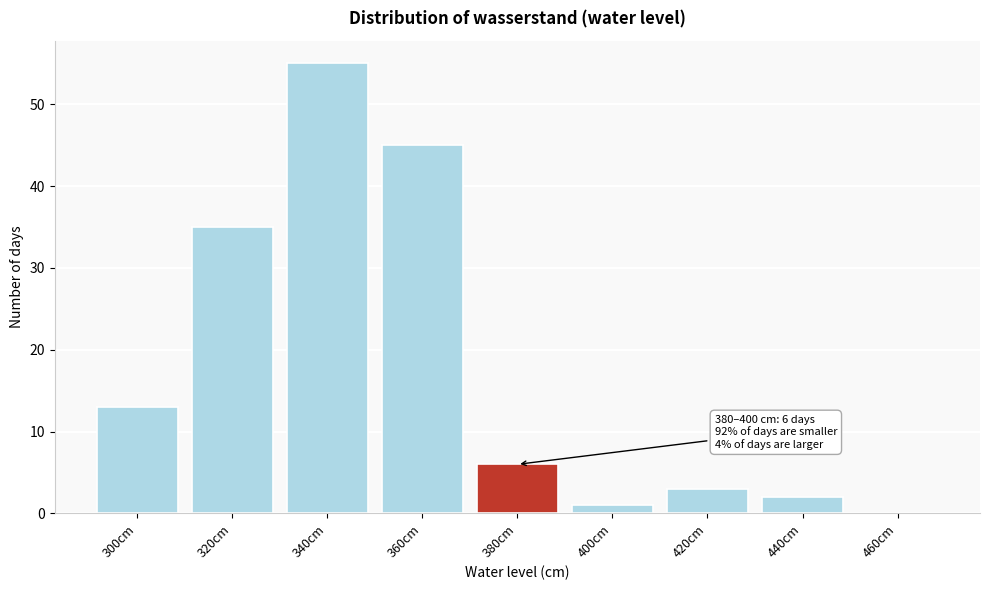

Reading right to left, what are all the values shown in this chart?

460cm=0	440cm=2	420cm=3	400cm=1	380cm=6	360cm=45	340cm=55	320cm=35	300cm=13